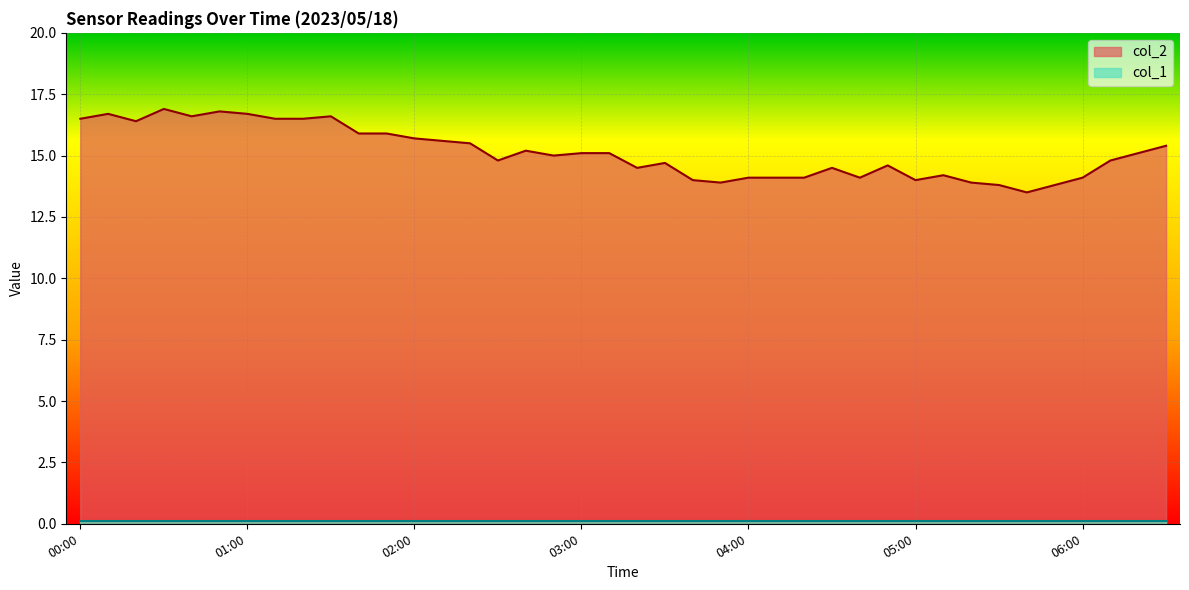

At which category does the data reach its first local peak?

00:10